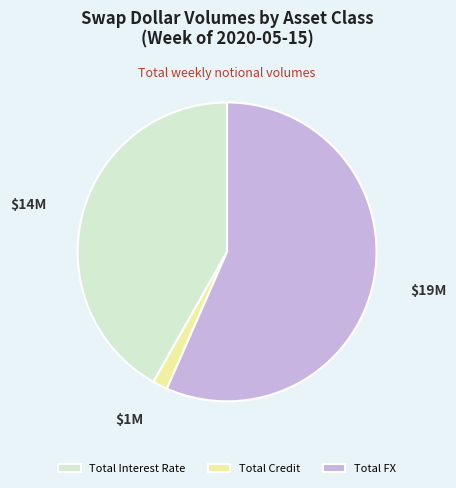

Does Total Interest Rate account for over 50% of the chart?

No